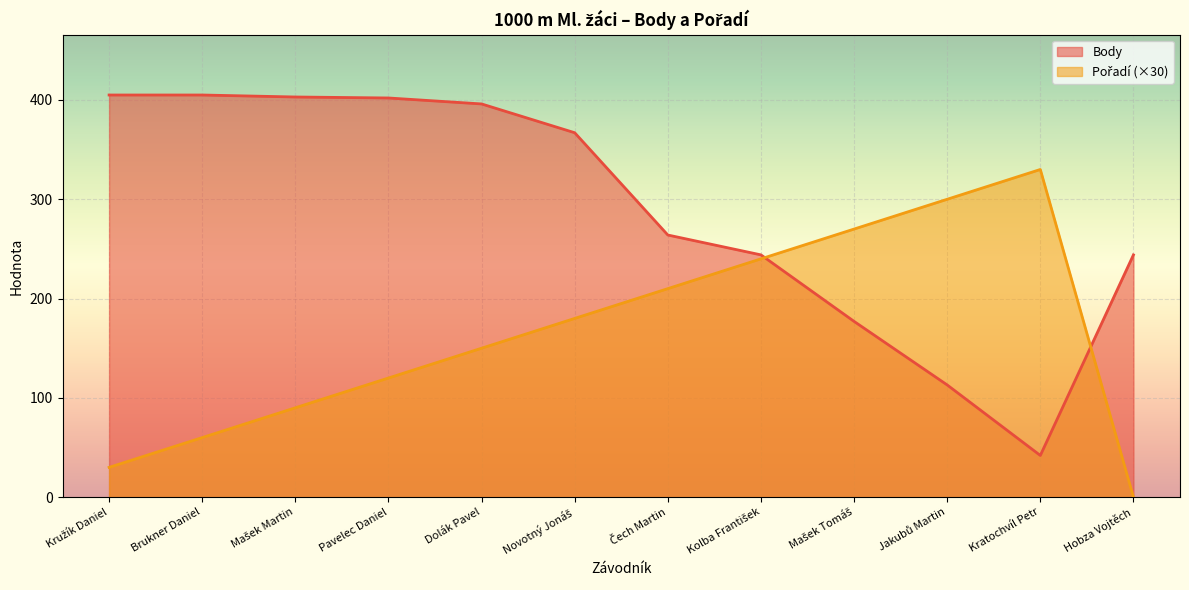

What is the label of the 5th point from the left?

Dolák Pavel